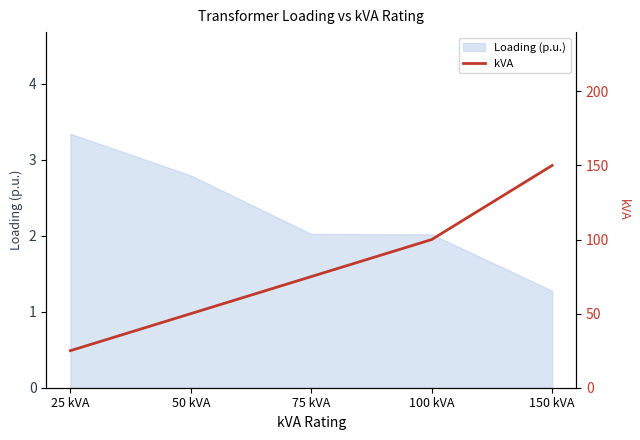

True or false: the data shows 150 at 150 kVA.

True